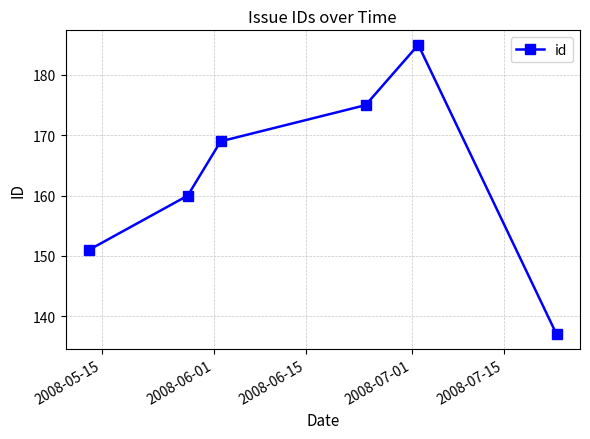

What is the smallest value displayed?

137